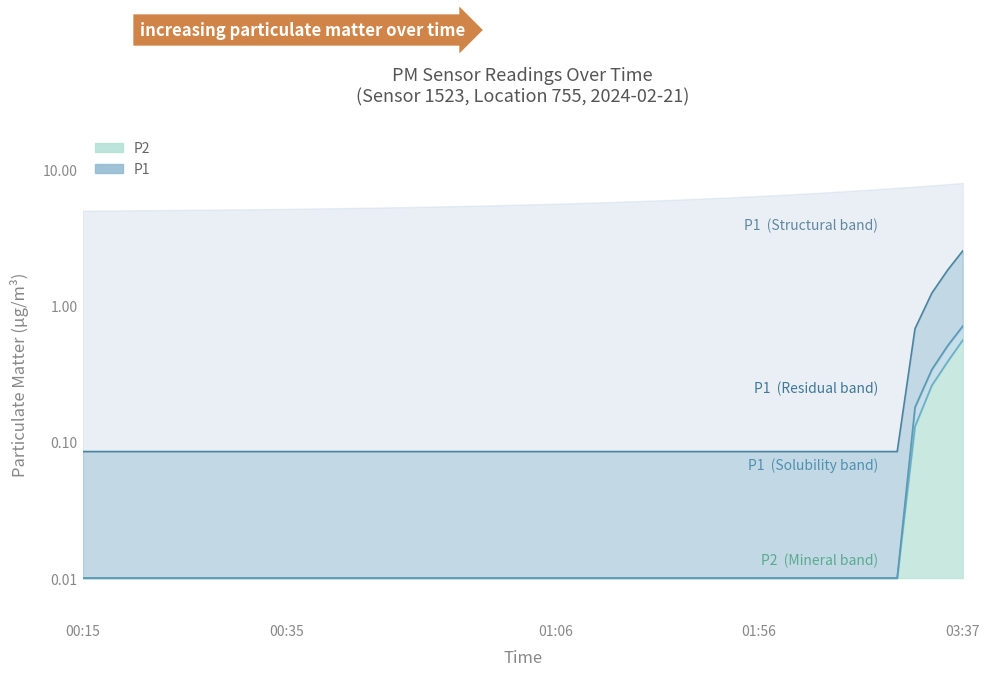

At which category does the chart reach its minimum across all series?

00:15